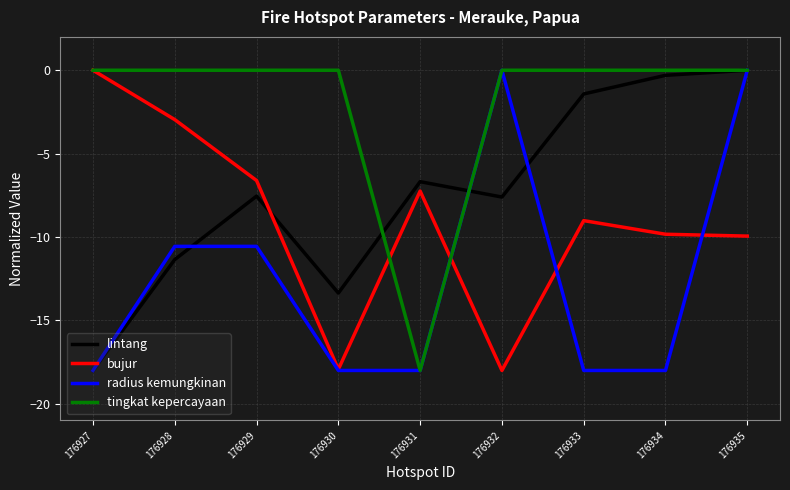

Rank the series at 176929 from lowest to highest value.

radius kemungkinan, lintang, bujur, tingkat kepercayaan